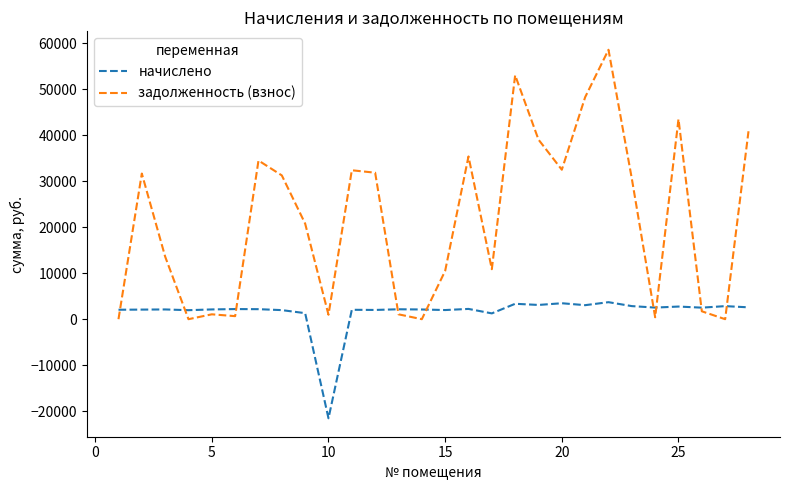

What is the greatest value displayed?

58601.6